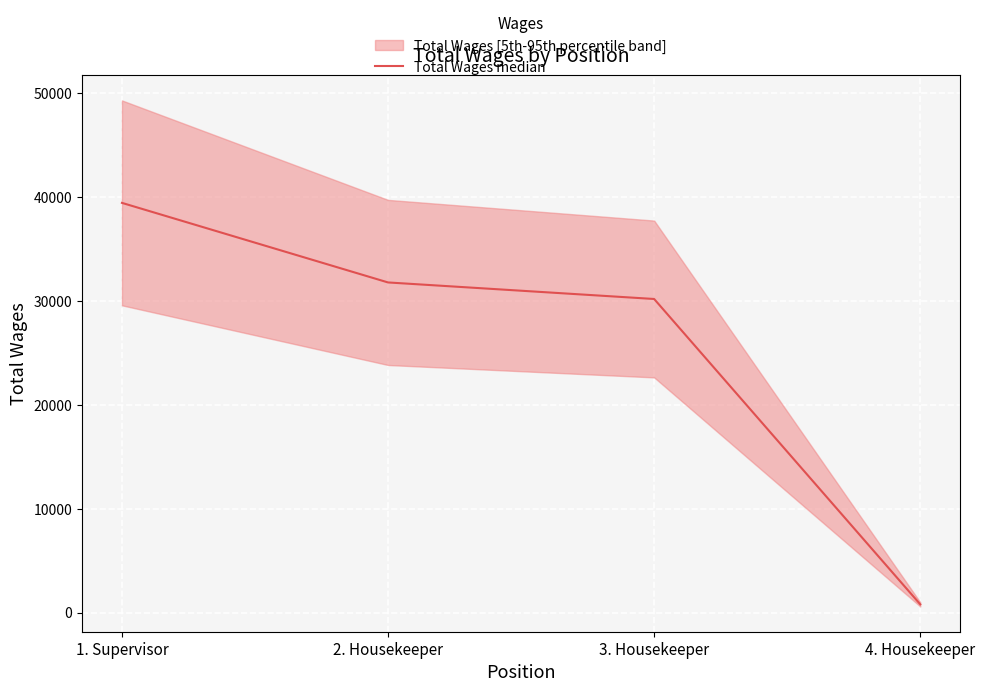

List the labels in order of value, smallest first.

4. Housekeeper, 3. Housekeeper, 2. Housekeeper, 1. Supervisor